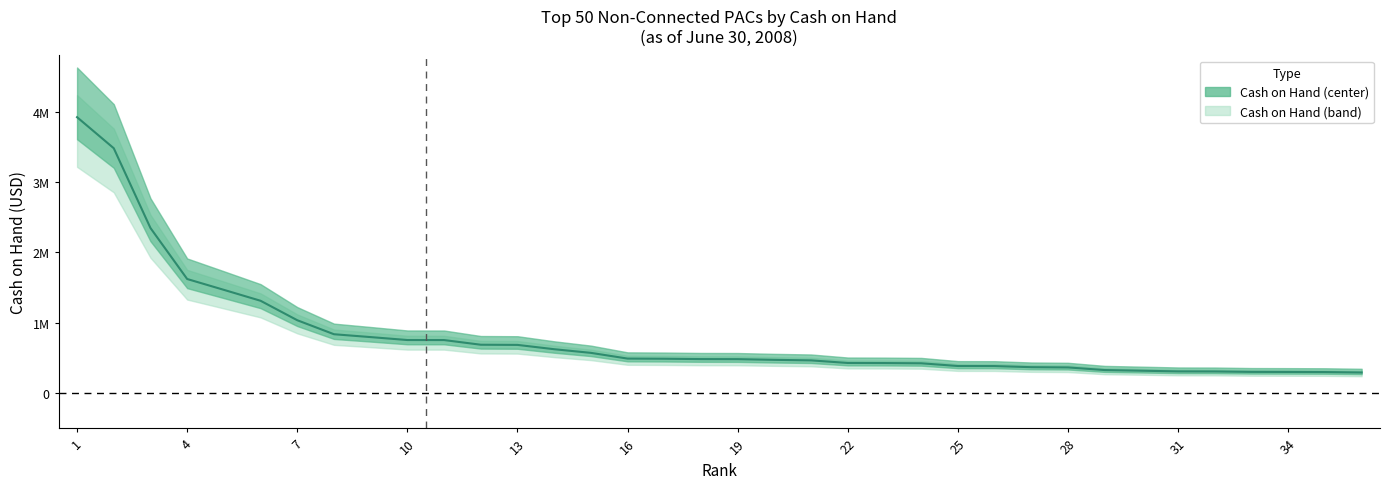

What is the maximum value shown in the chart?

3923080.4